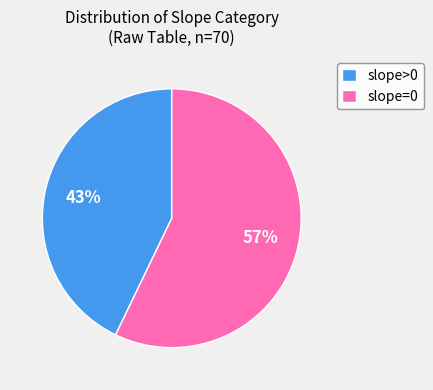

To the nearest percent, what percentage of the pie is slope>0?

43%